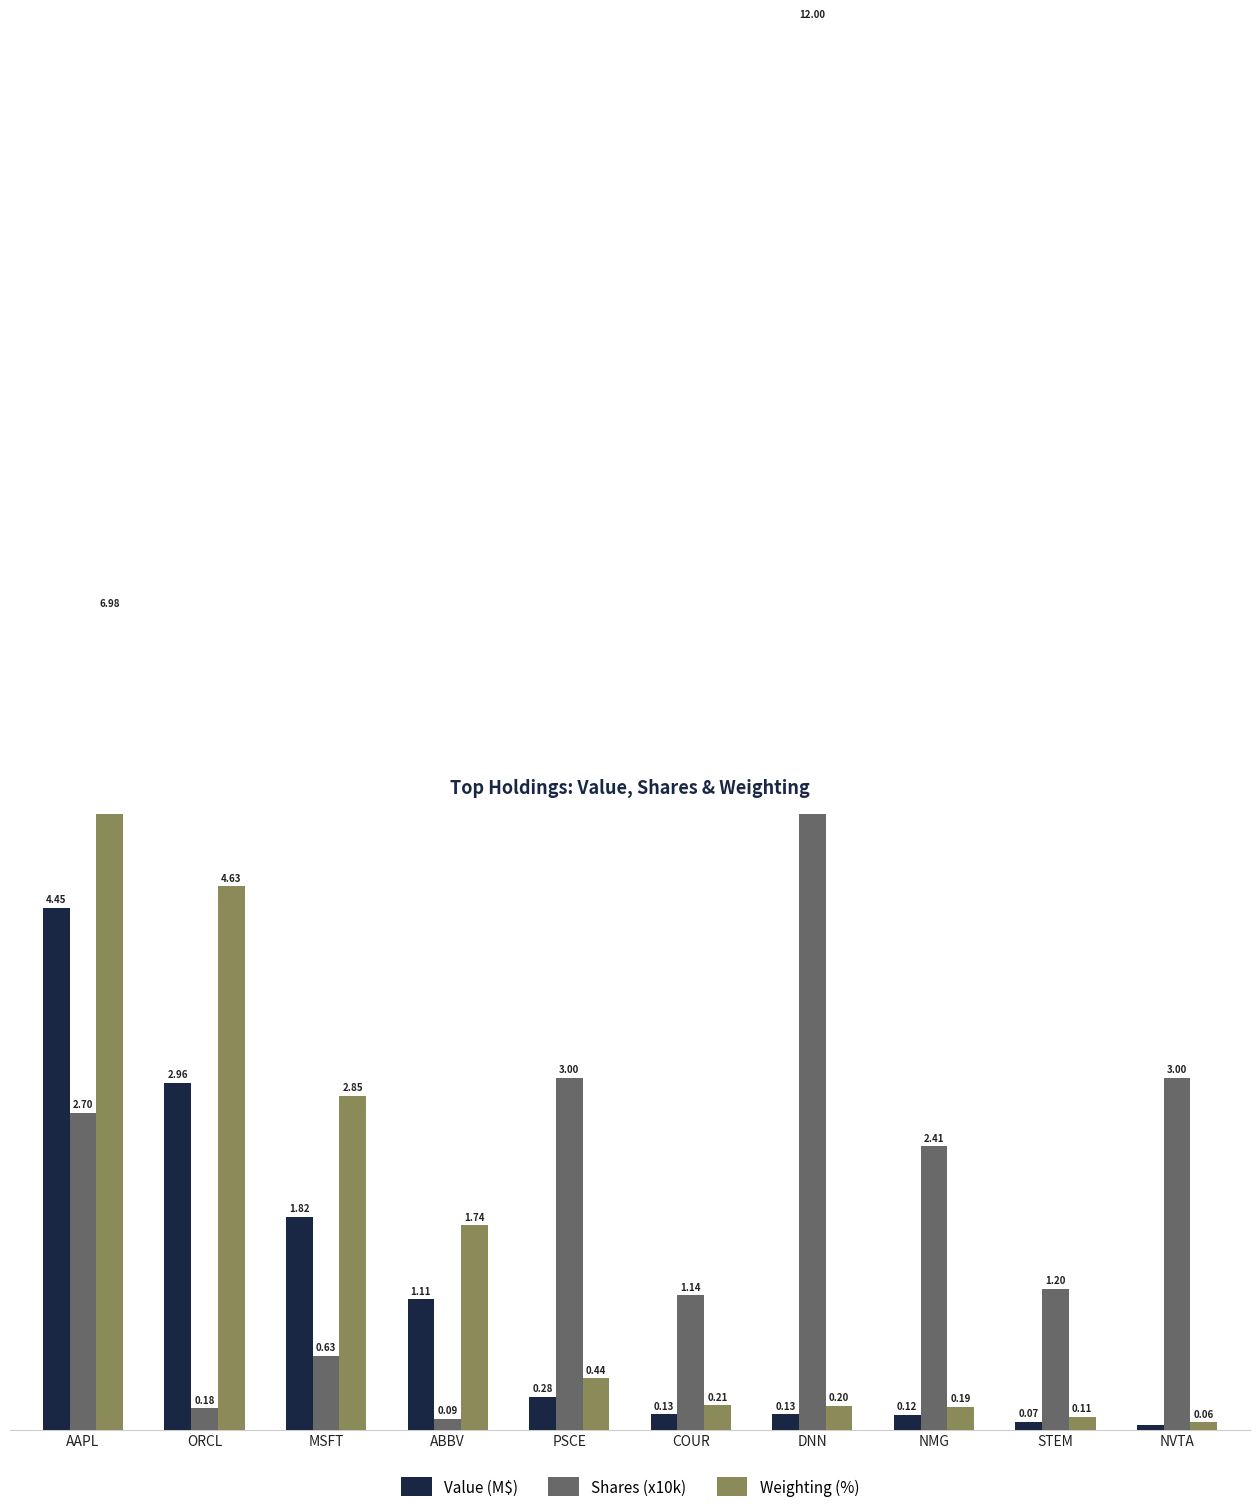

What is the sum of the Shares (x10k) values at MSFT and STEM?

1.8